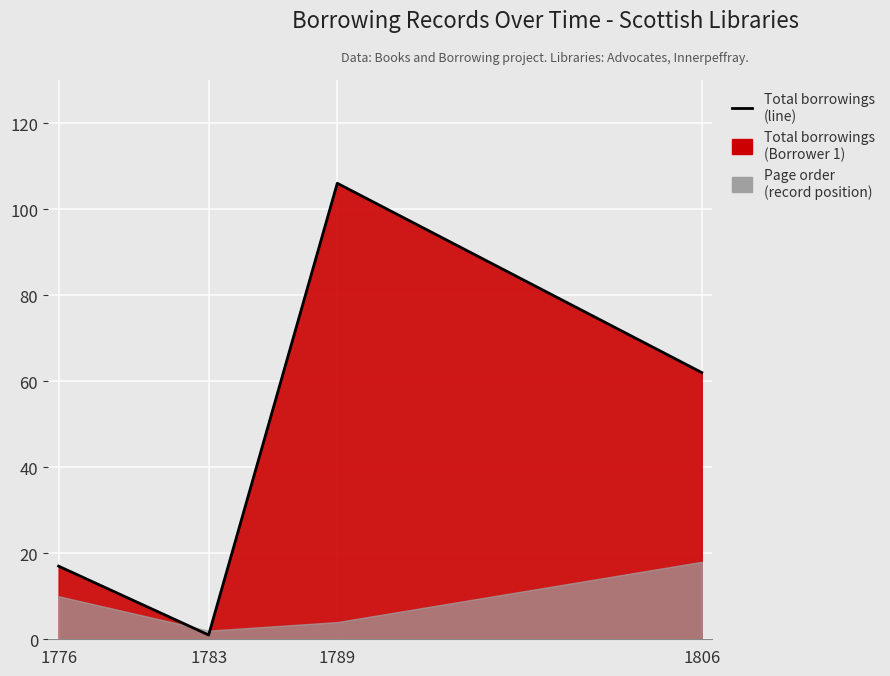

Rank the categories by value from lowest to highest.

1783, 1776, 1806, 1789